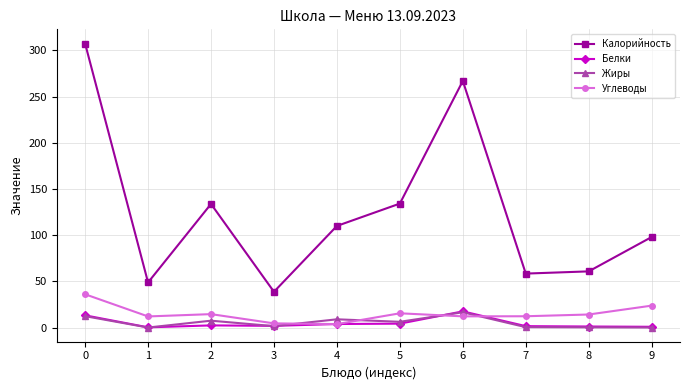

What is the minimum value for Калорийность?

38.7